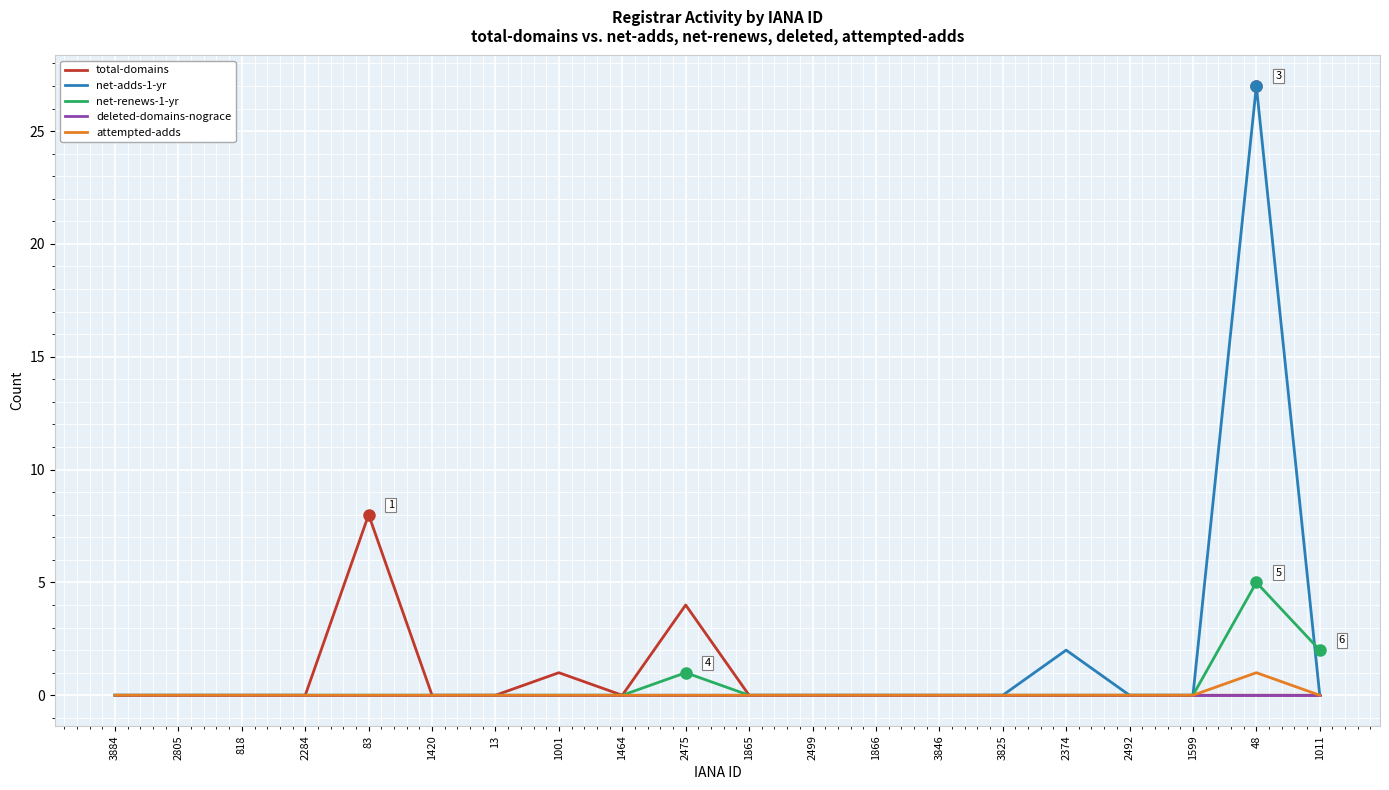

What are all the series names shown in the legend?

total-domains, net-adds-1-yr, net-renews-1-yr, deleted-domains-nograce, attempted-adds